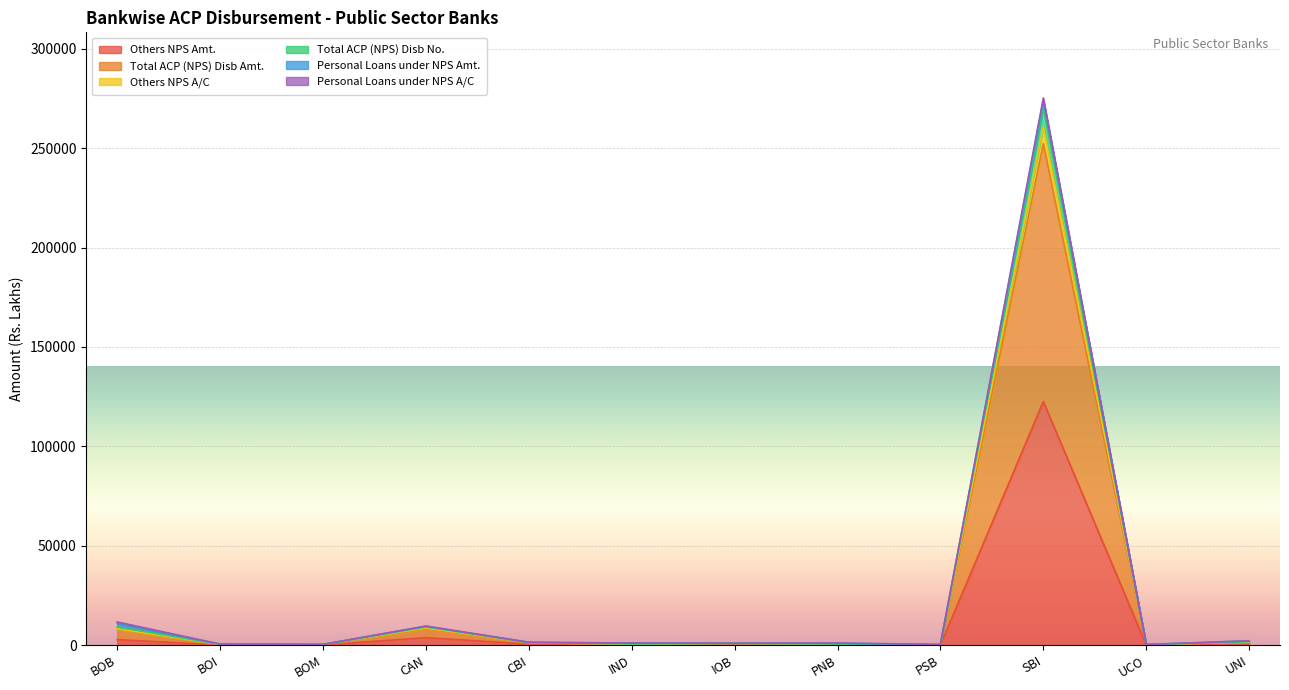

What is the value of the Total ACP (NPS) Disb Amt. point at the 11th from the left?

340.8